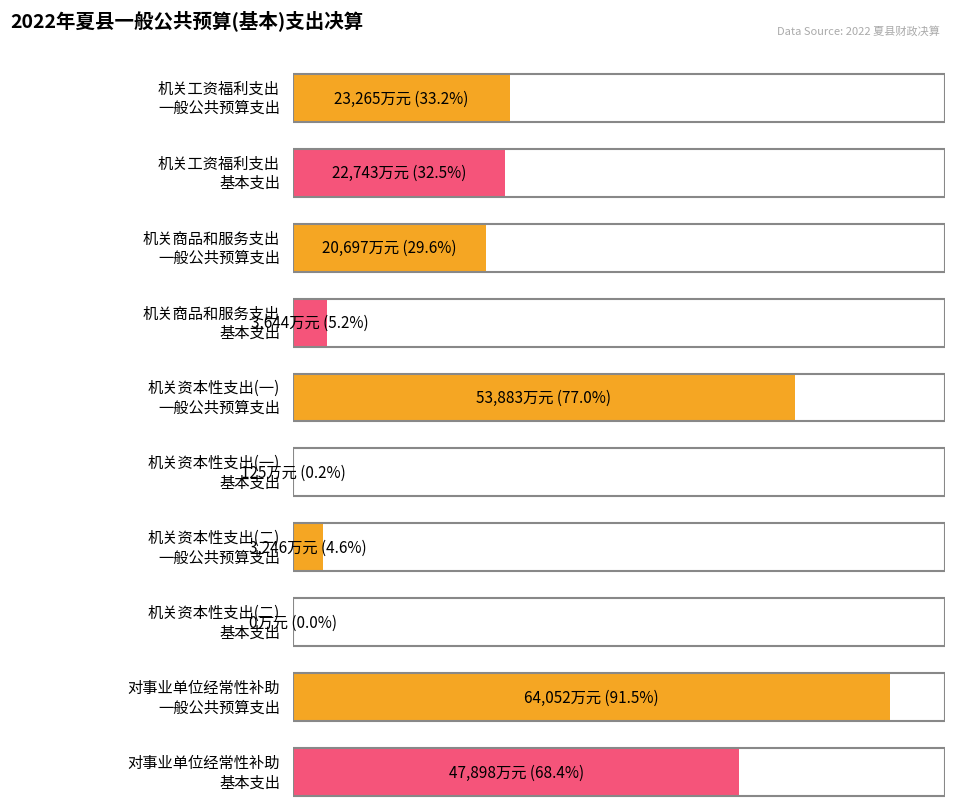

What position from the right is 机关资本性支出(一)?

3